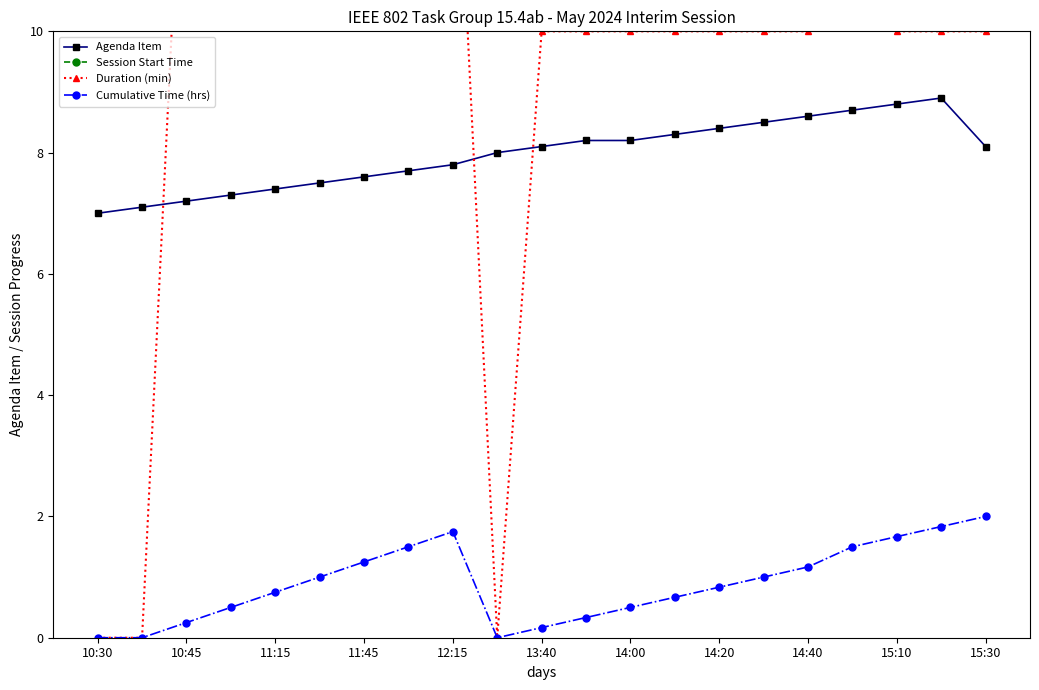

What is the value of the Cumulative Time (hrs) point at the 12th from the left?

0.3